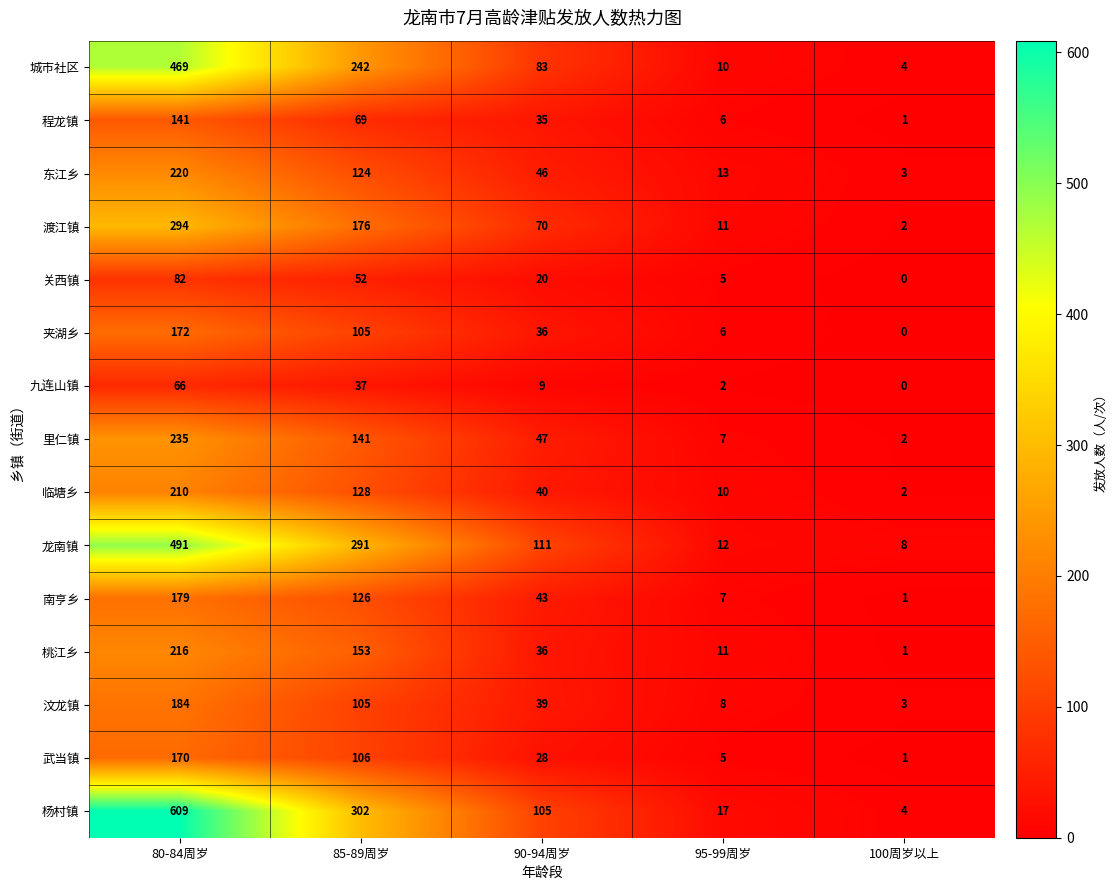

Count the number of data series in this chart.

15